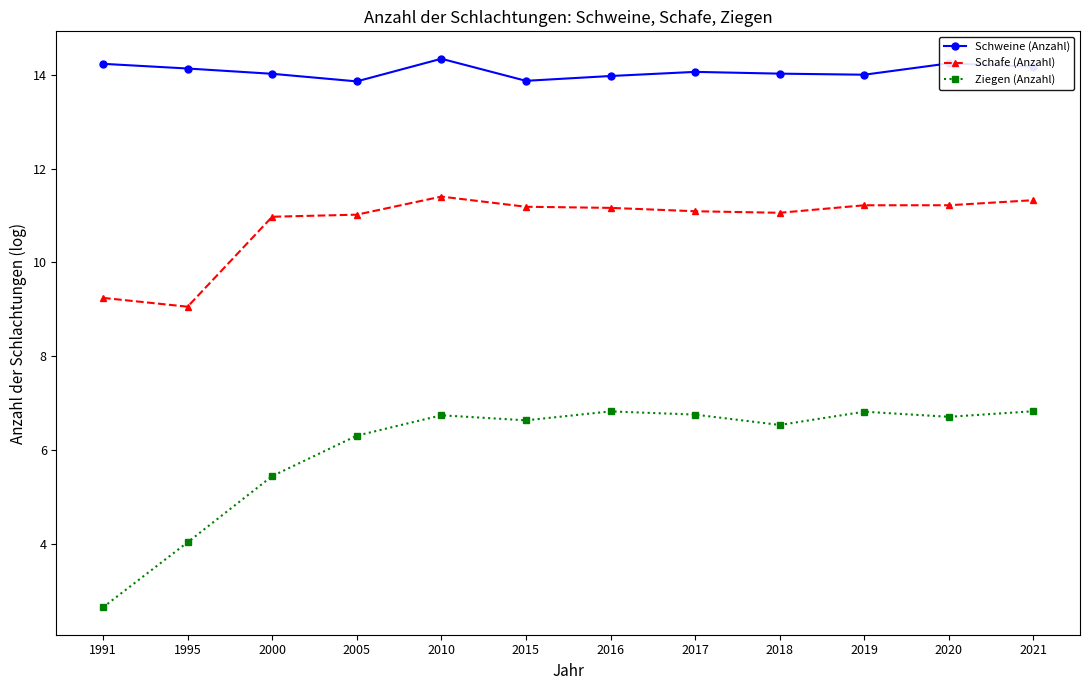

Is it true that Schweine (Anzahl) equals 19.9 at 2017?

False